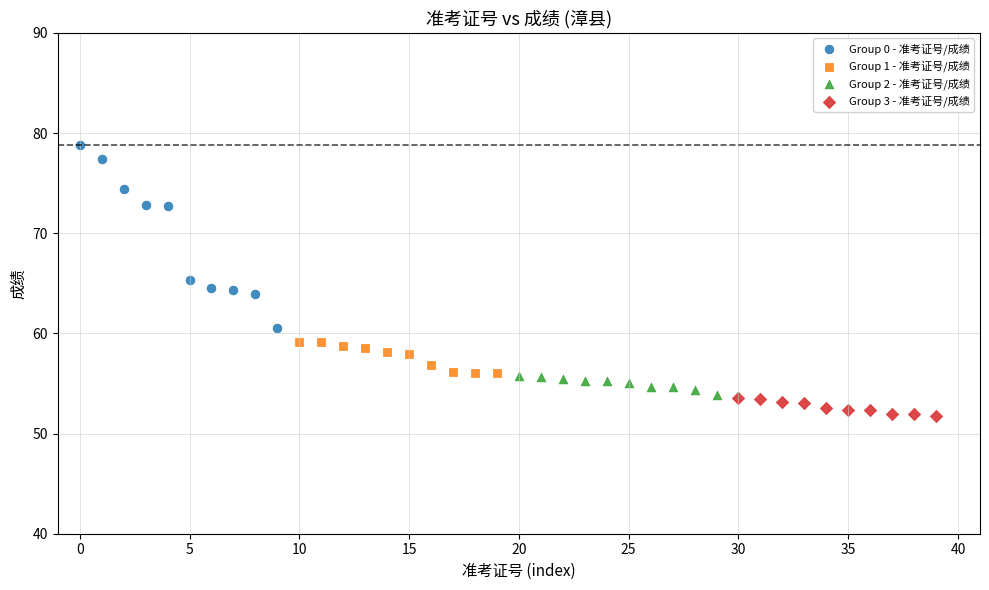

Which series contains the lowest Y value?

Group 3 - 准考证号/成绩